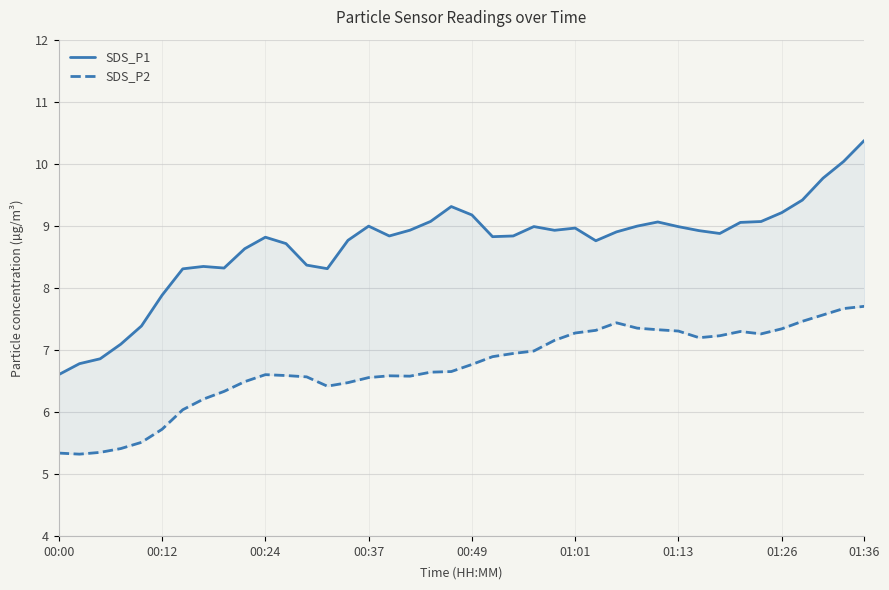

What is the sum of the SDS_P2 values at 00:49 and 01:36?

14.5